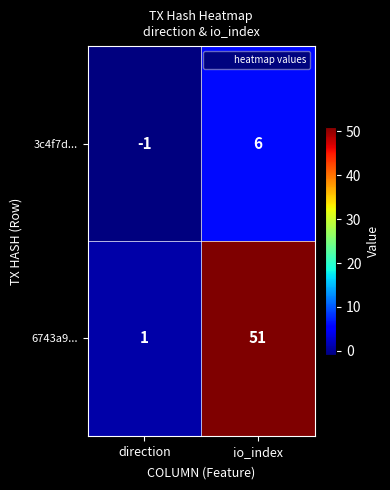

True or false: 3c4f7d... has a value of 6 at io_index.

True